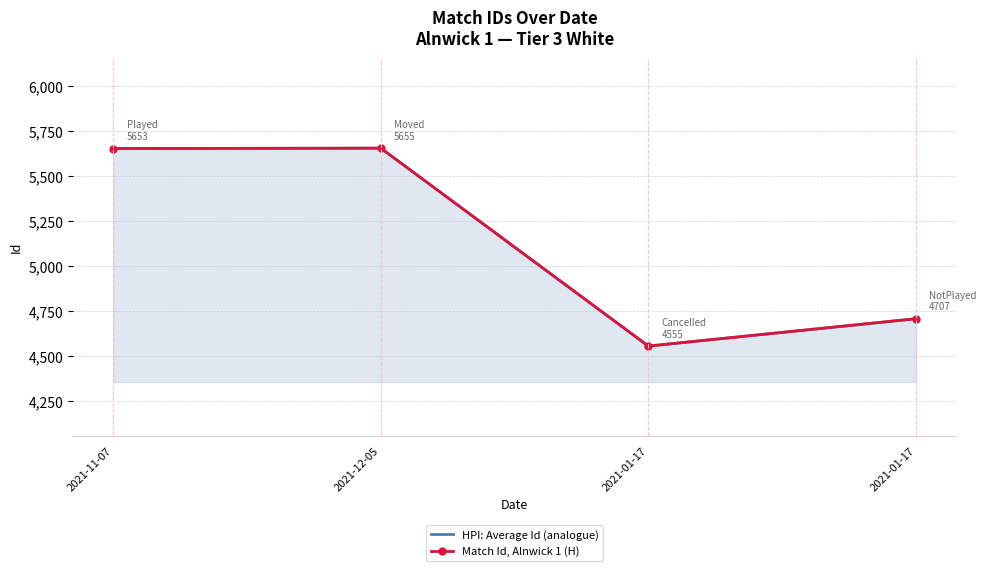

What is the sum of the HPI: Average Id (analogue) values at 2021-11-07 and 2021-01-17?

10360